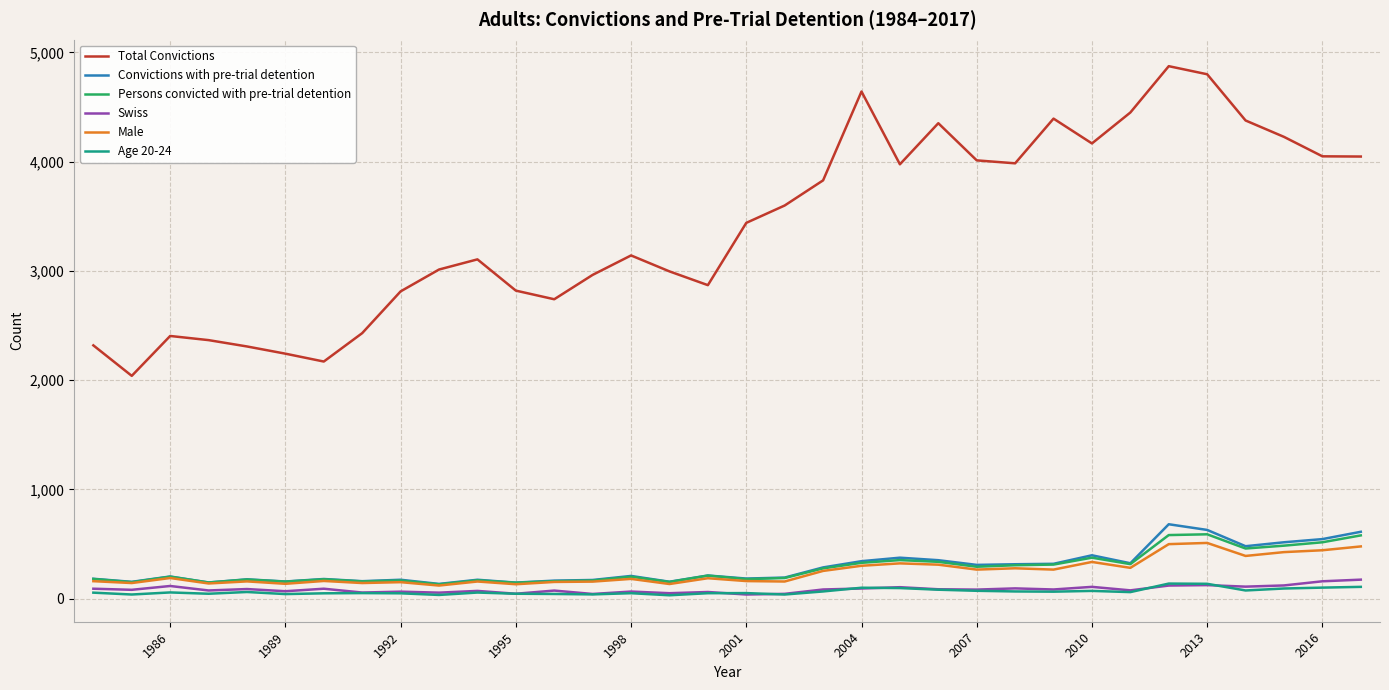

What is the maximum value for Convictions with pre-trial detention?

682